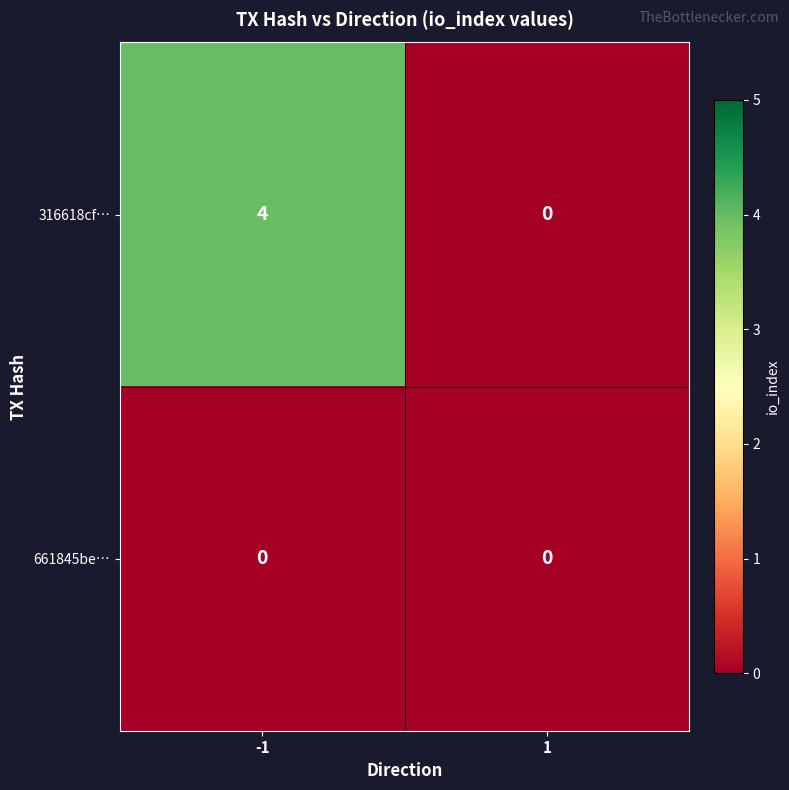

What is the total value across all series at -1?

4